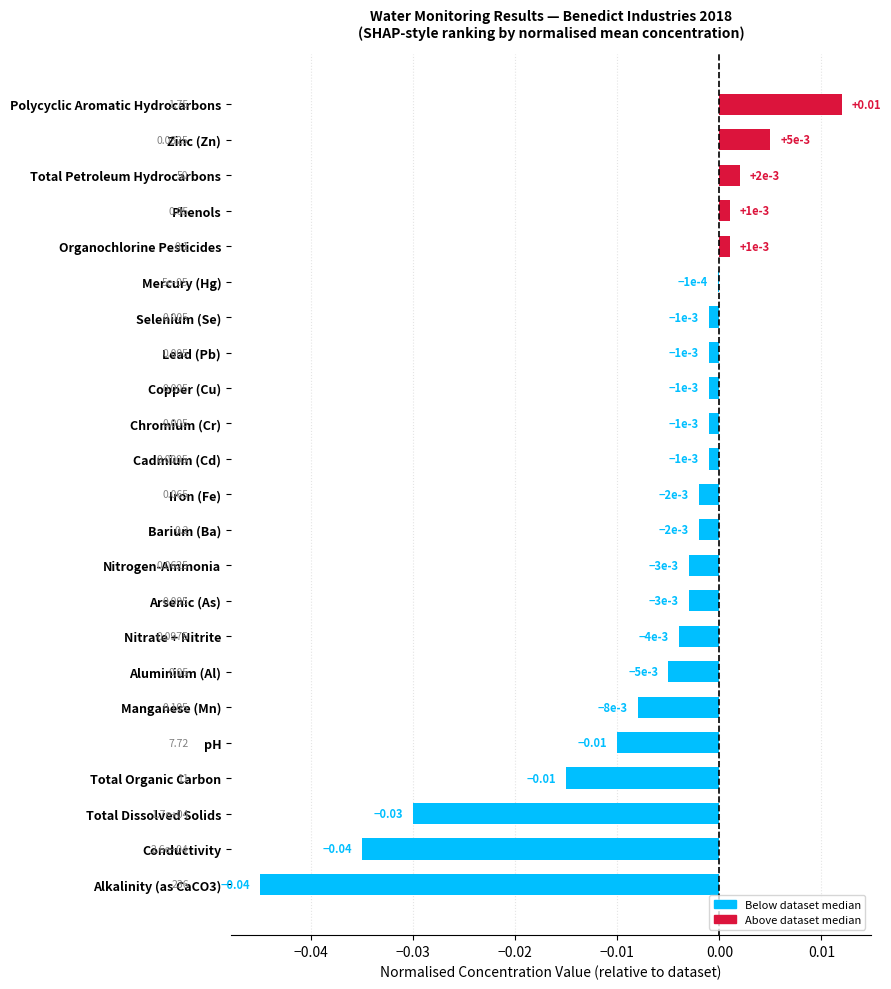

At which label is the value closest to 0?

Mercury (Hg)